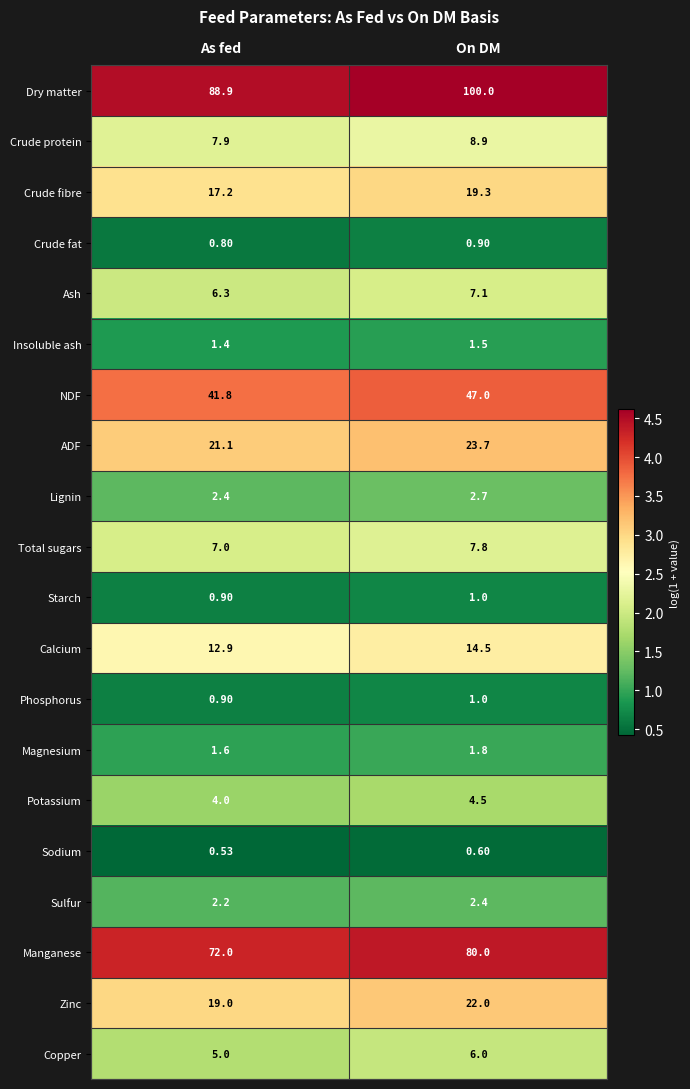

At which label is Lignin closest to 2?

As fed